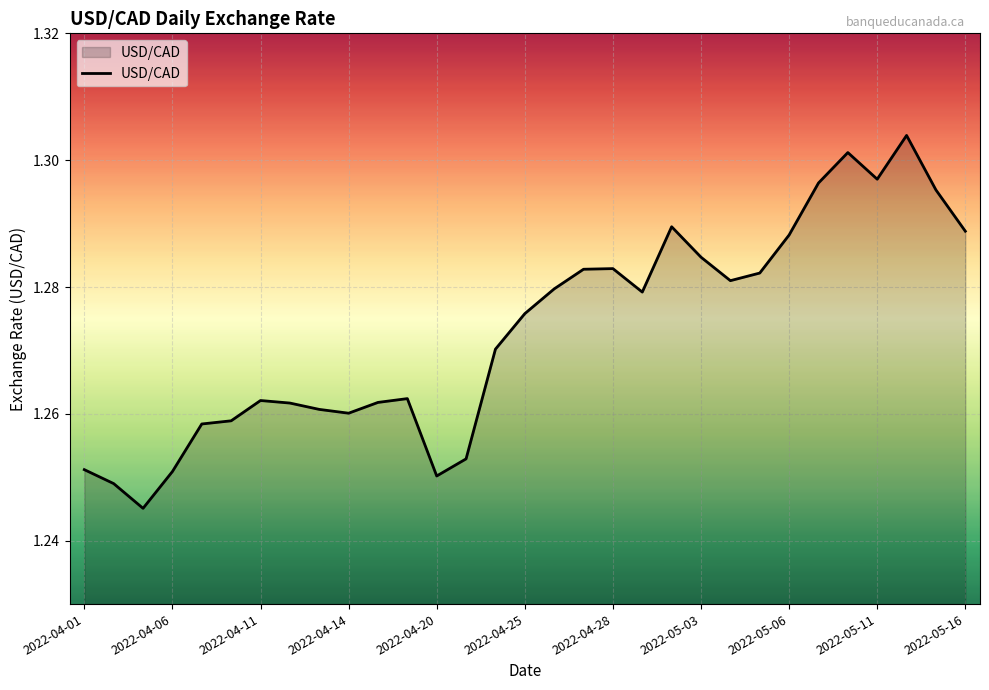

Reading left to right, extract all data points from this chart.

1.3	1.2	1.2	1.3	1.3	1.3	1.3	1.3	1.3	1.3	1.3	1.3	1.3	1.3	1.3	1.3	1.3	1.3	1.3	1.3	1.3	1.3	1.3	1.3	1.3	1.3	1.3	1.3	1.3	1.3	1.3